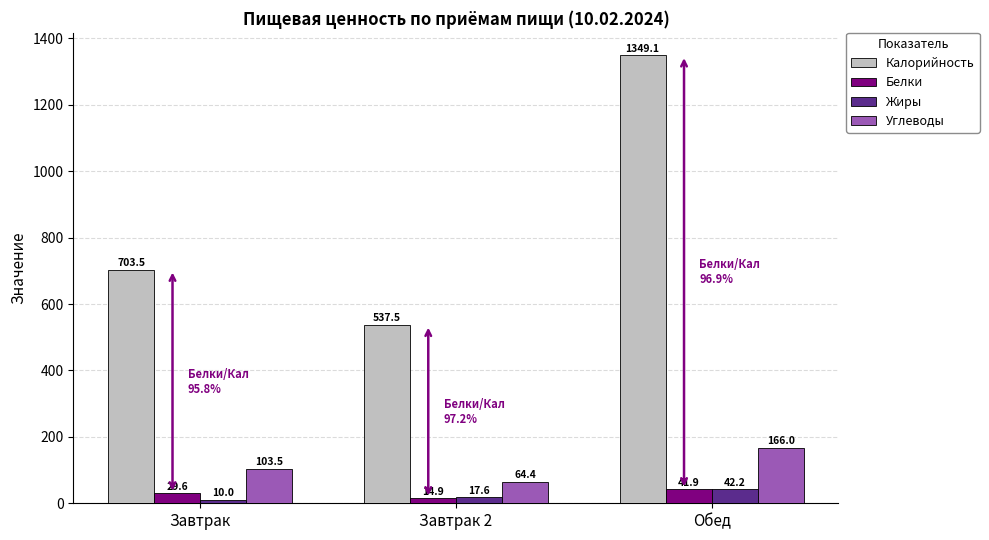

Which series has the largest total across all categories?

Калорийность